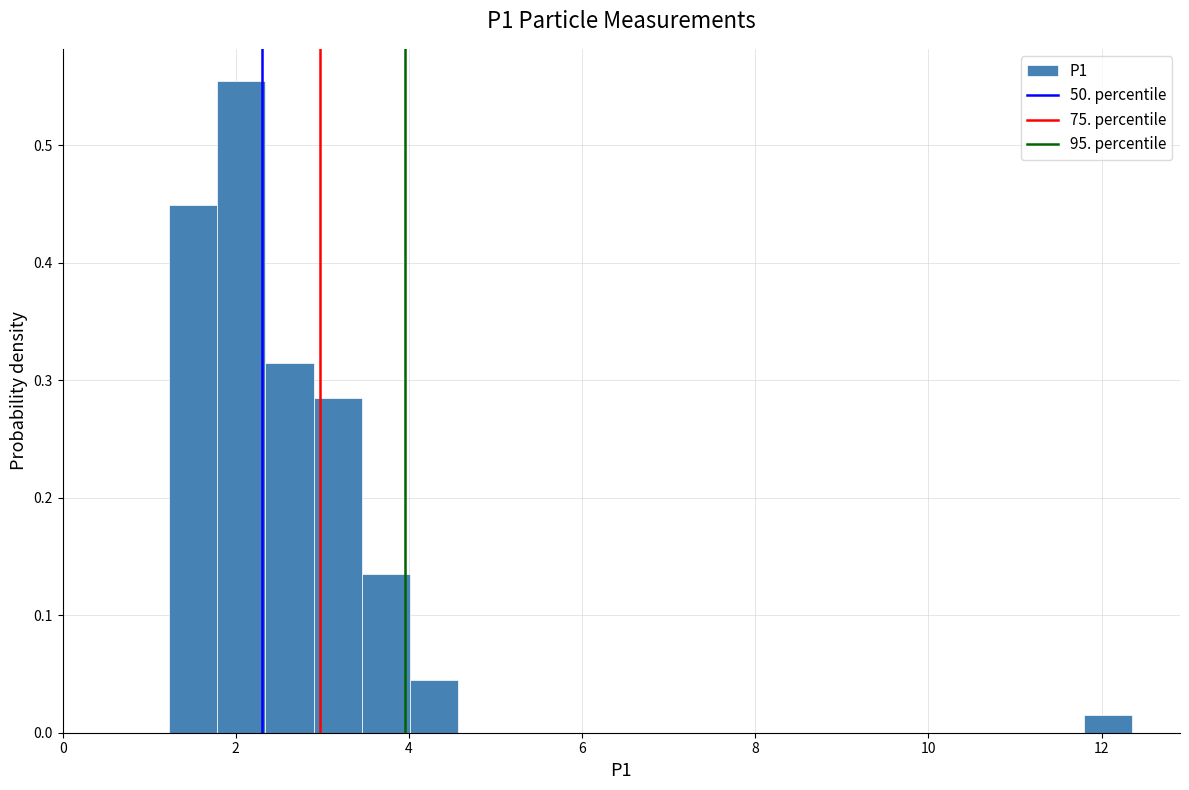

Read against the x-axis, roughly where is the centre of the tallest bar?

2.0